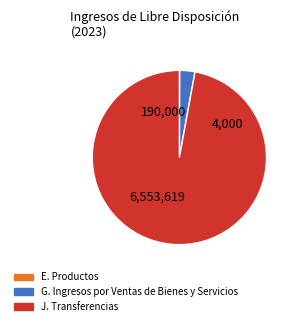

Which category has the biggest portion of the pie?

J. Transferencias